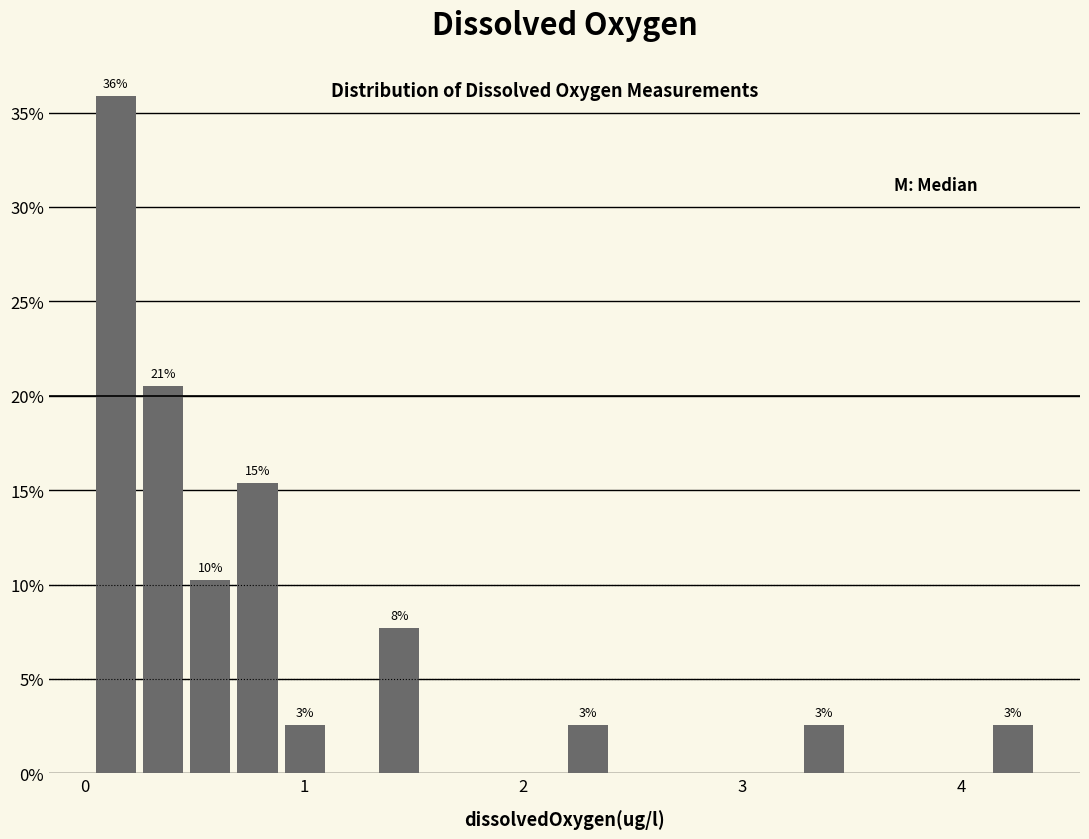

Around what value on the x-axis is the tallest bar? Give the approximate position of its centre, as read against the axis.

0.1